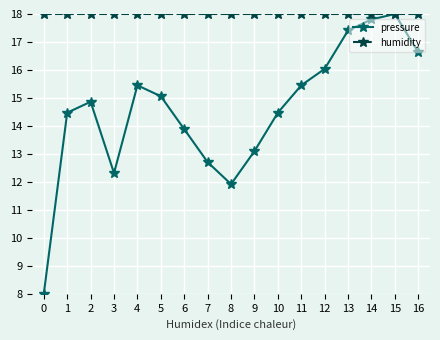

How many data points in pressure are less than 14?

6